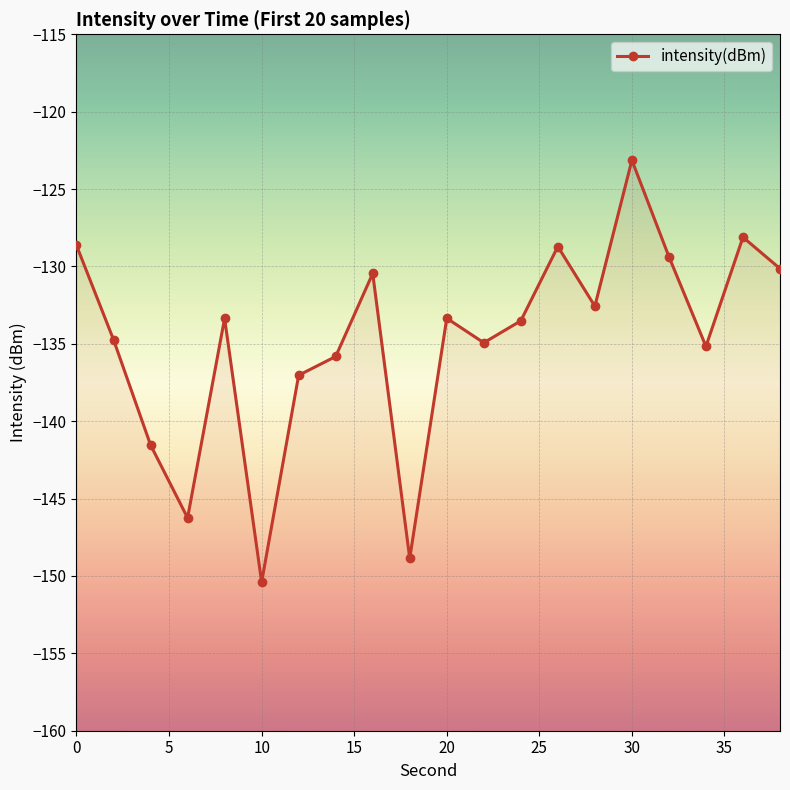

What is the value of the 1st point from the left?

-128.6